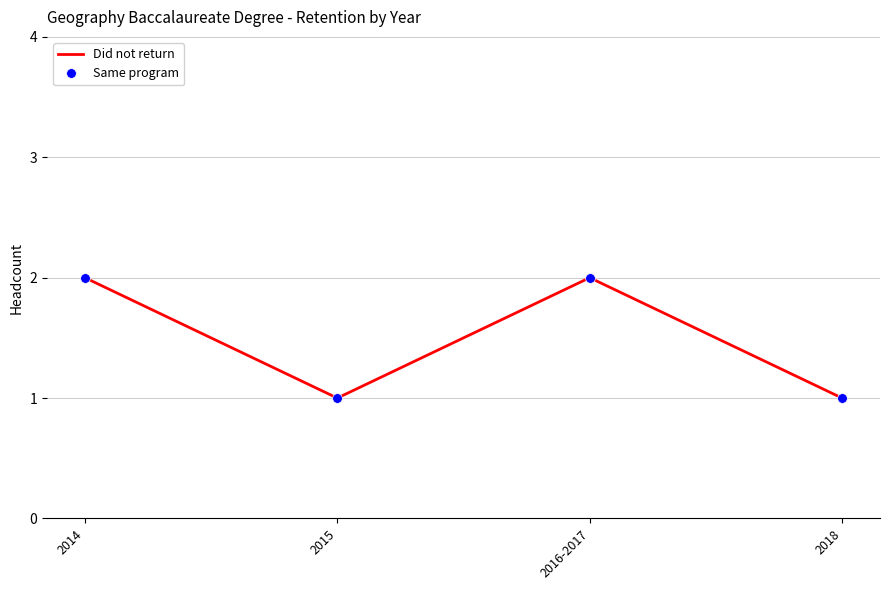

Which series has the widest spread of values?

Did not return